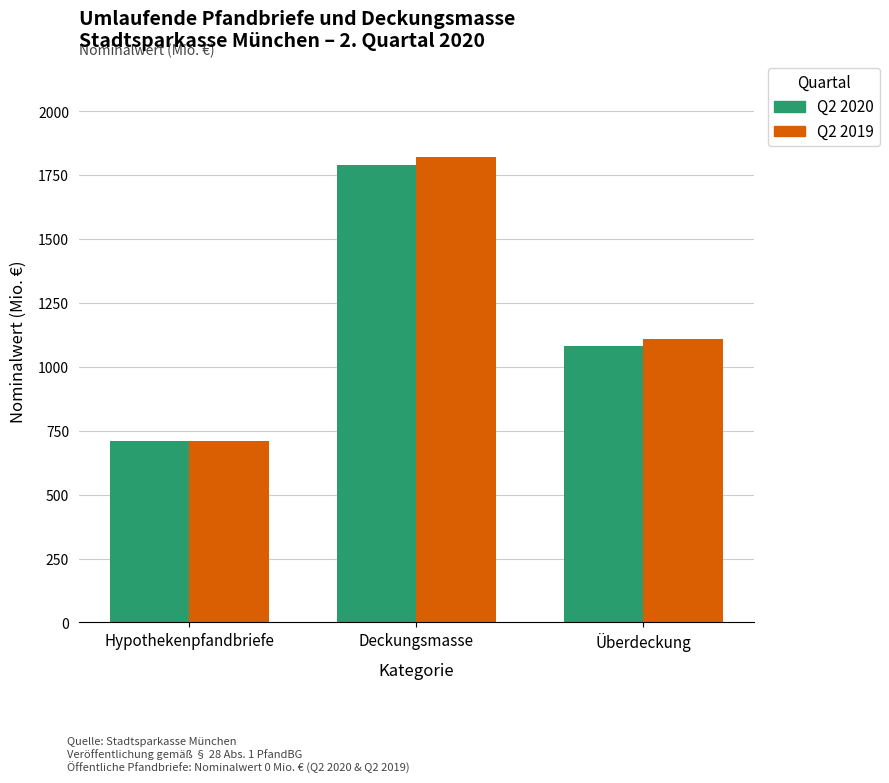

What is the total value across all series at Hypothekenpfandbriefe?

1420.0